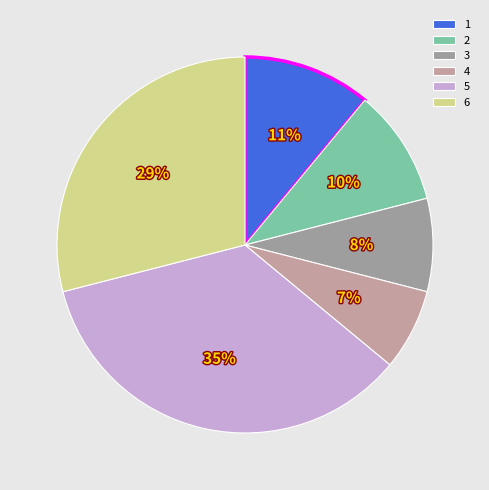

Is there any slice that represents more than half of the pie?

No